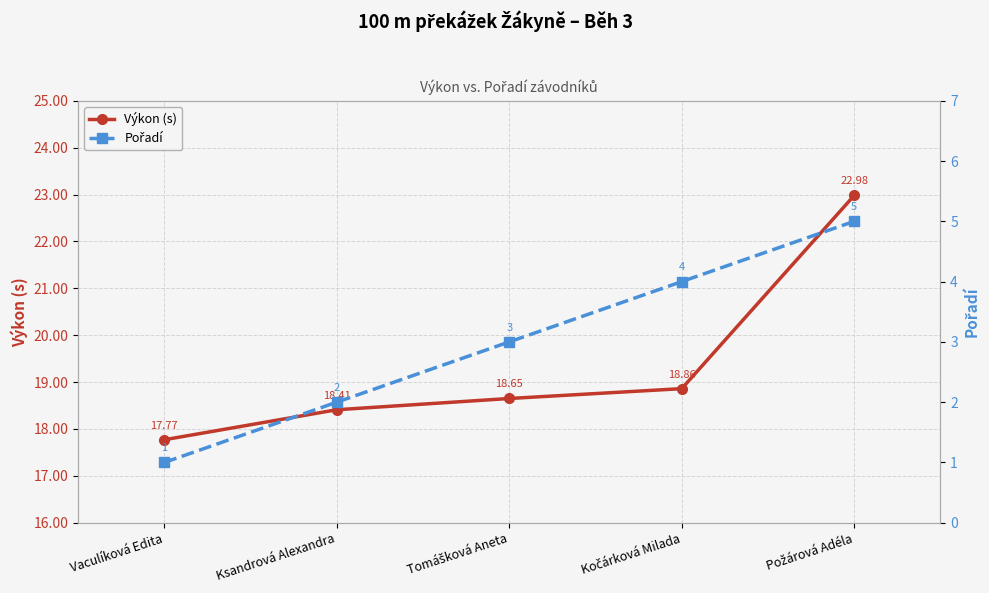

What are all the series names shown in the legend?

Výkon (s), Pořadí